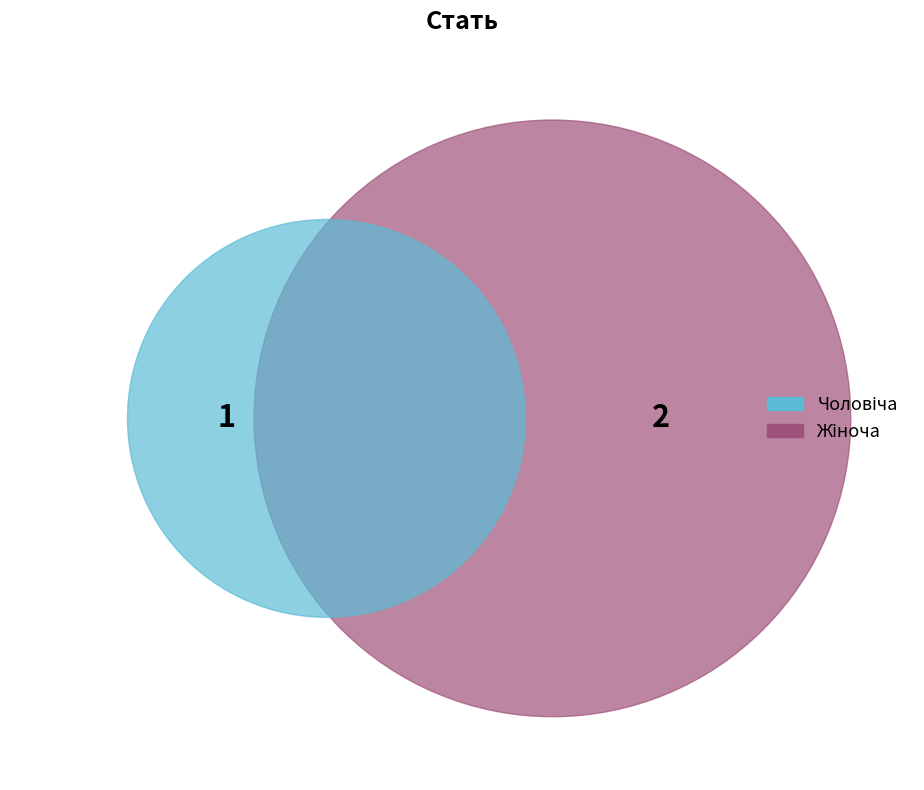

Is it true that Чоловіча is 22% of the pie?

False